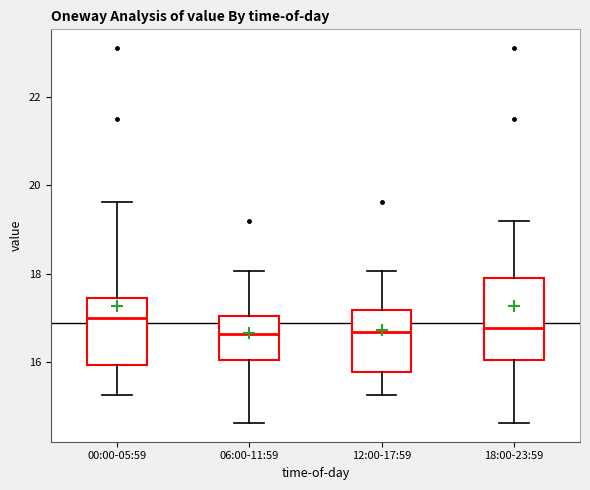

Where is the upper edge of the box for 18:00-23:59 on the y-axis? The values are not printed on the chart, so give them approximately, as read against the axis.

18.0